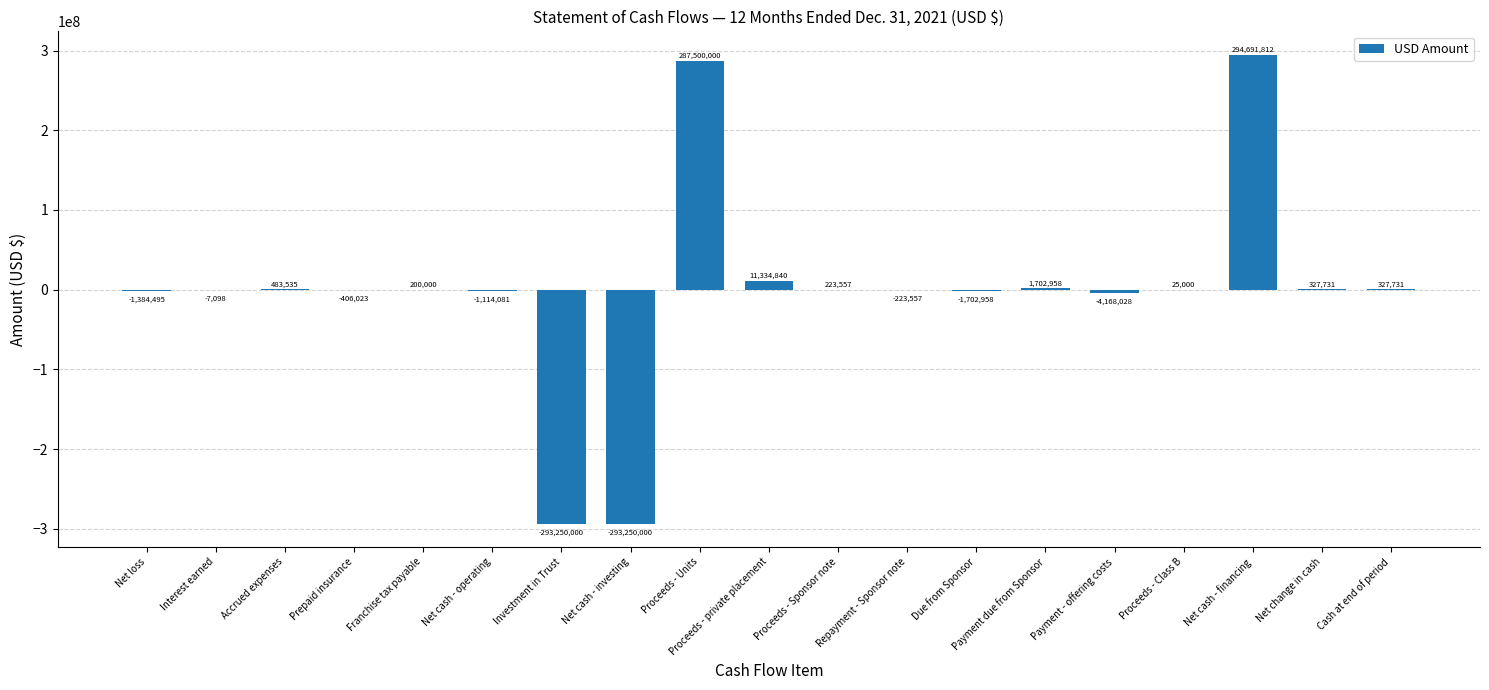

Which category has the highest value across all series?

Net cash - financing